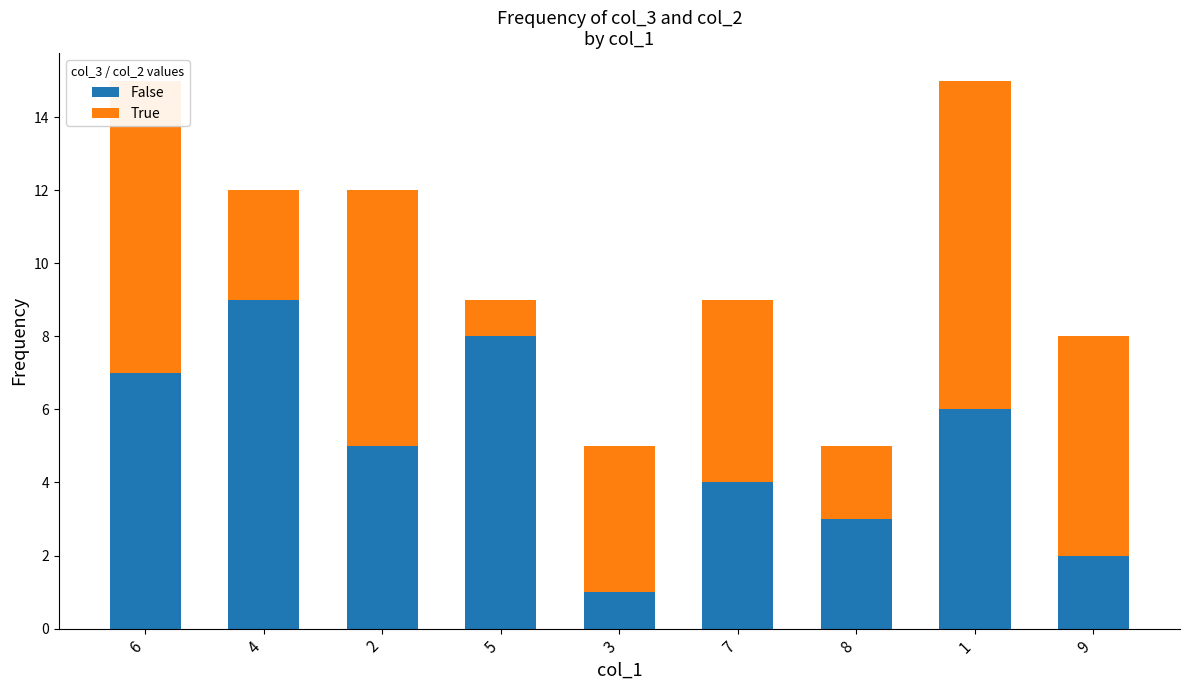

What is the maximum value for False?

9